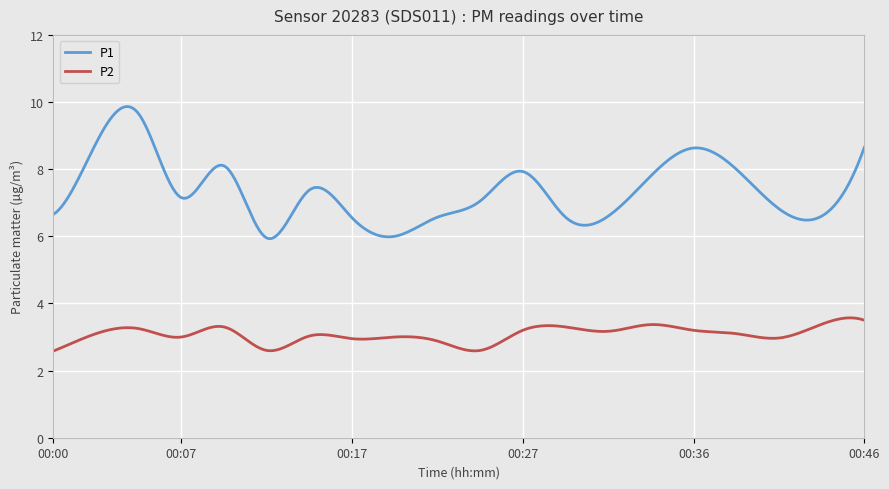

Which series has the largest total across all categories?

P1